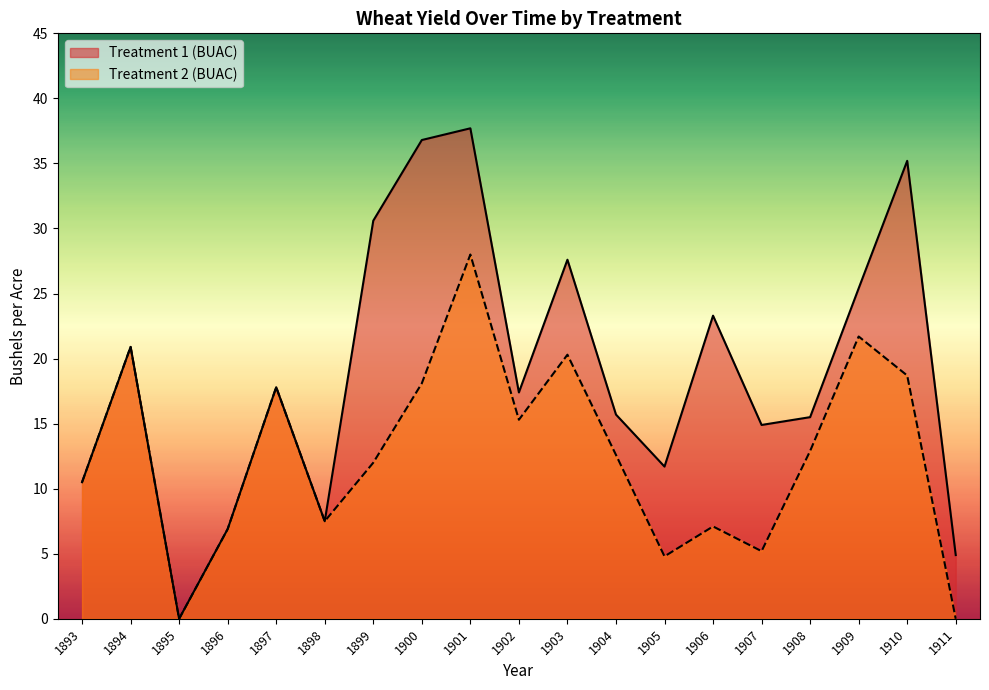

Which category has the highest value across all series?

1901